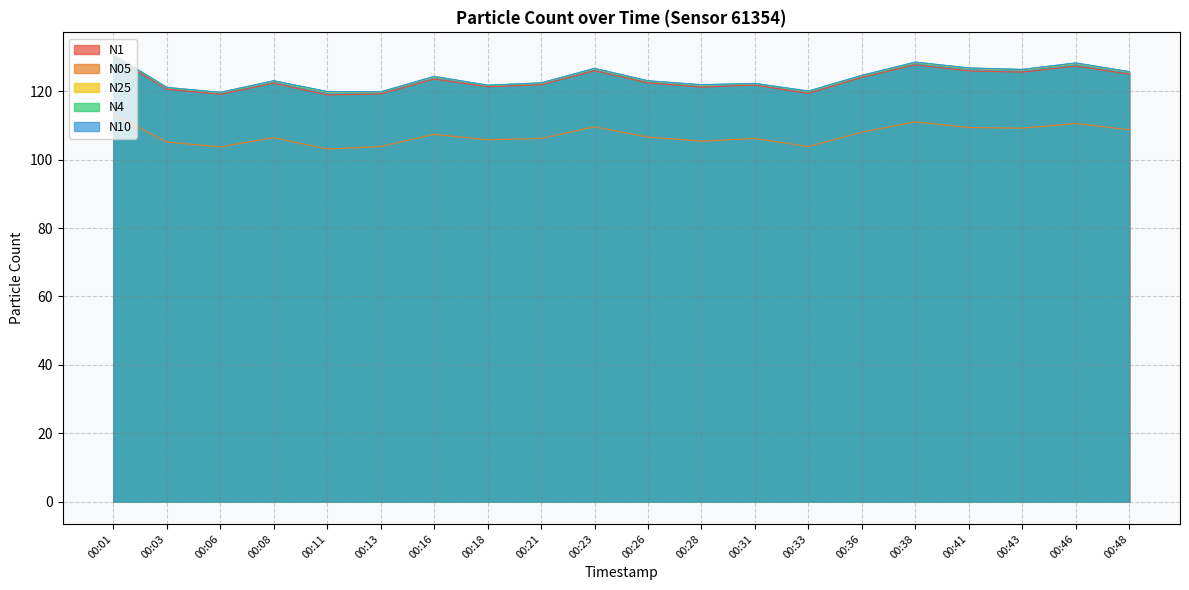

Which series has the largest range (max minus min)?

N1